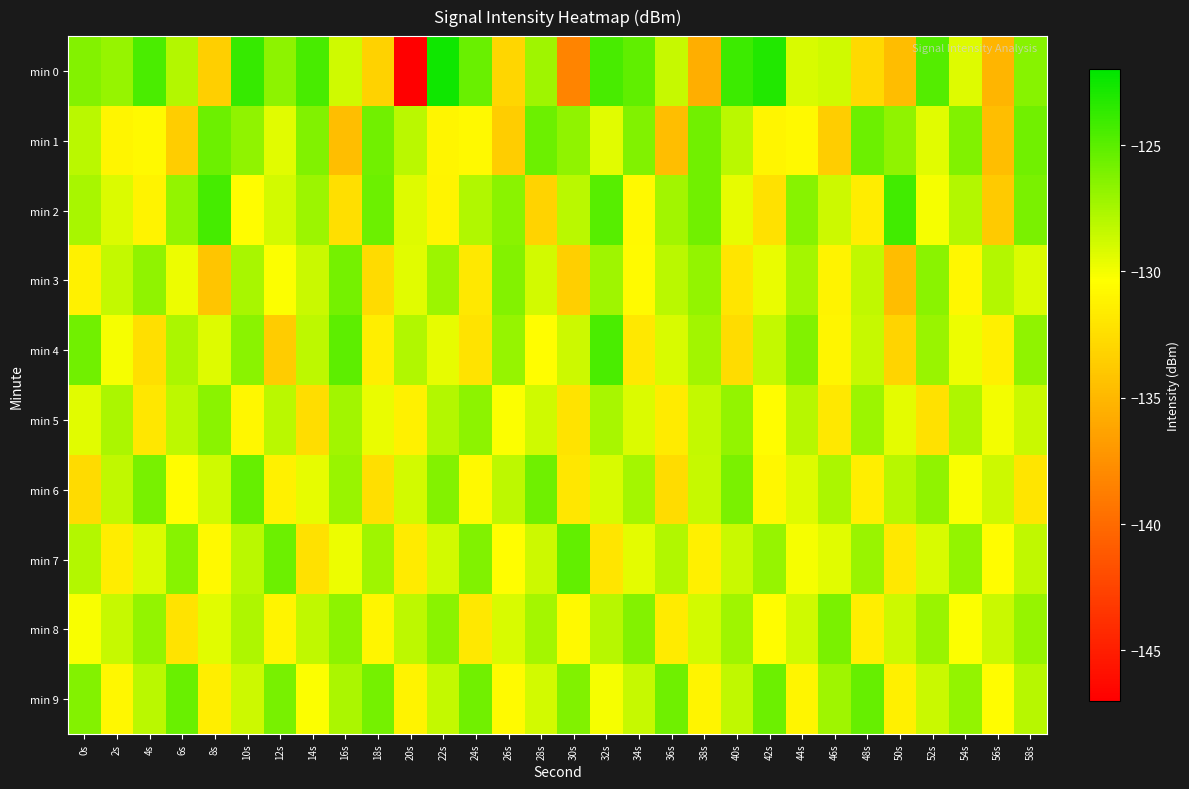

How many data points does each series have?

30